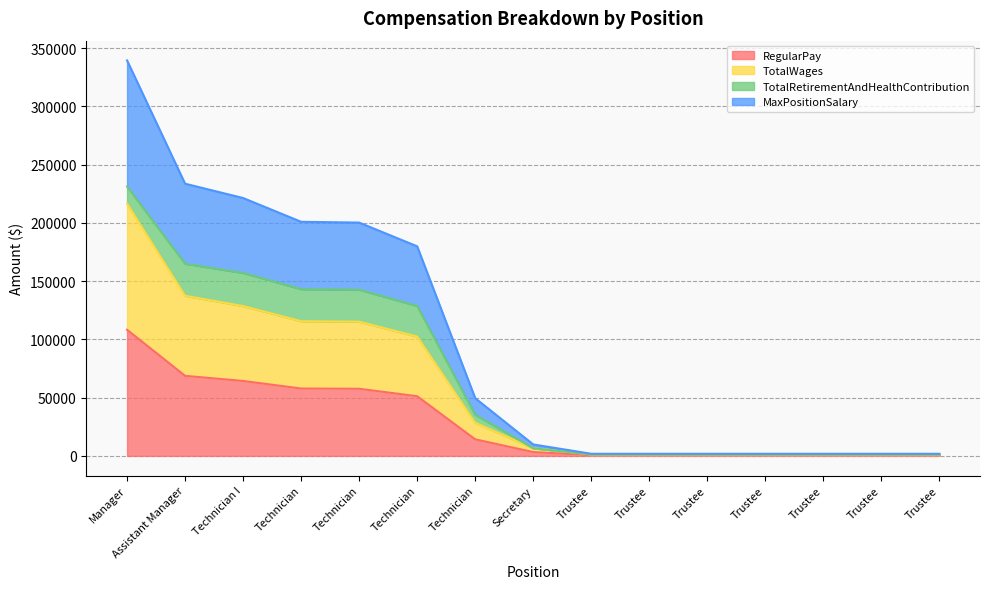

Between Trustee and Trustee, which is larger?

Trustee